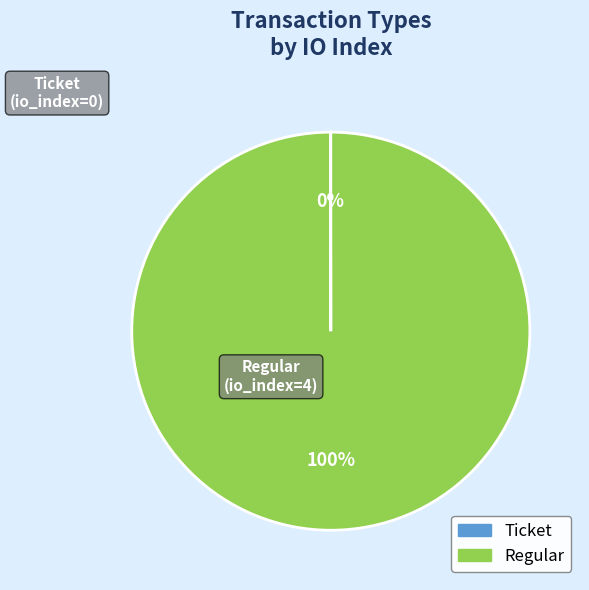

To the nearest percent, what percentage of the pie is Regular?

100%